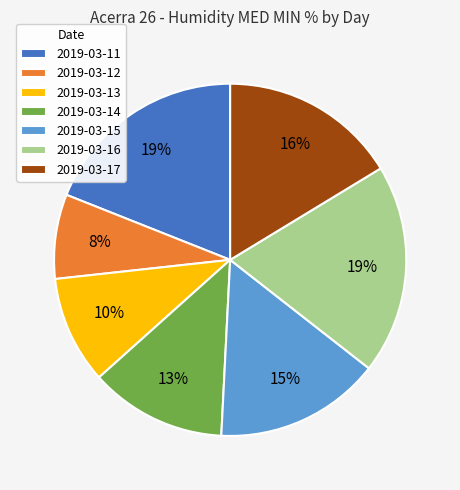

Is it true that 2019-03-17 is 11% of the pie?

False